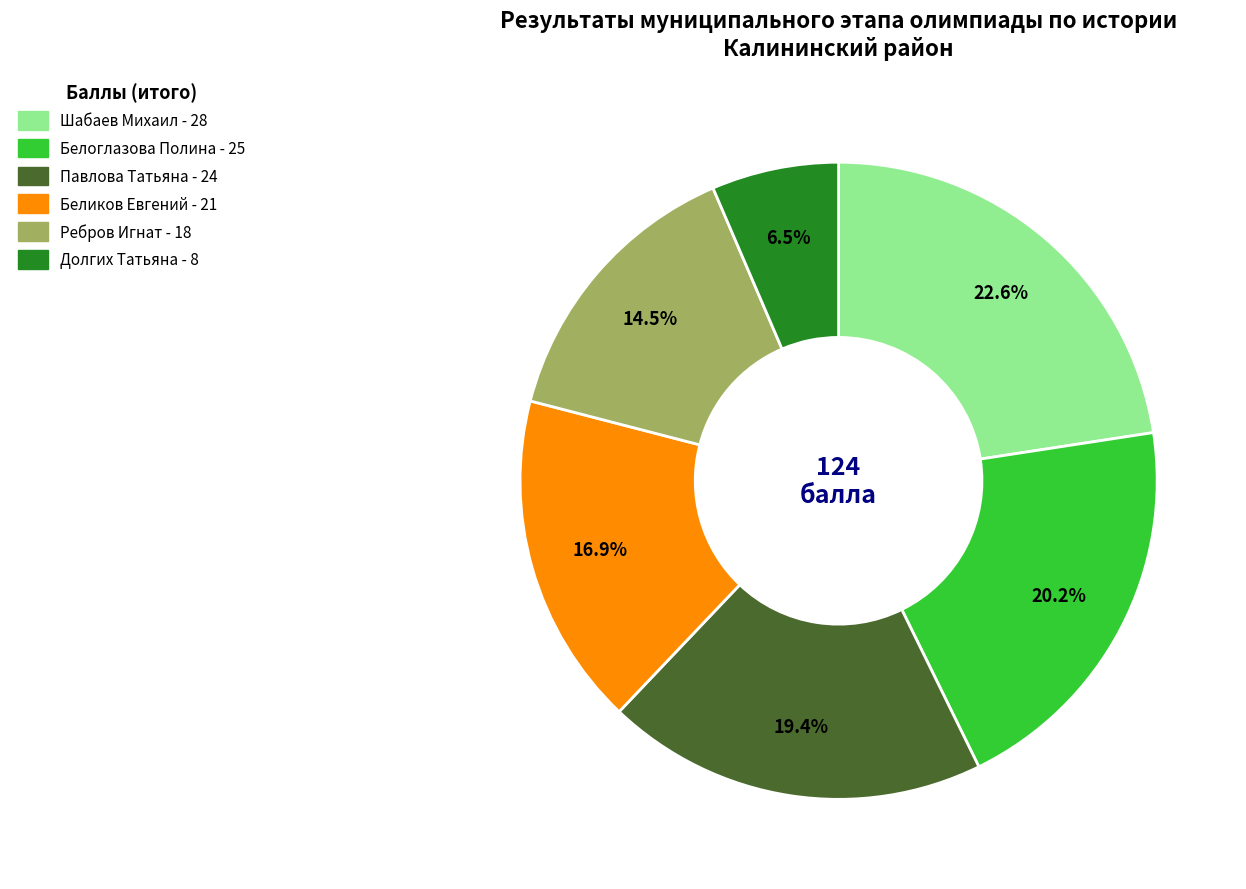

Is there any slice that represents more than half of the pie?

No